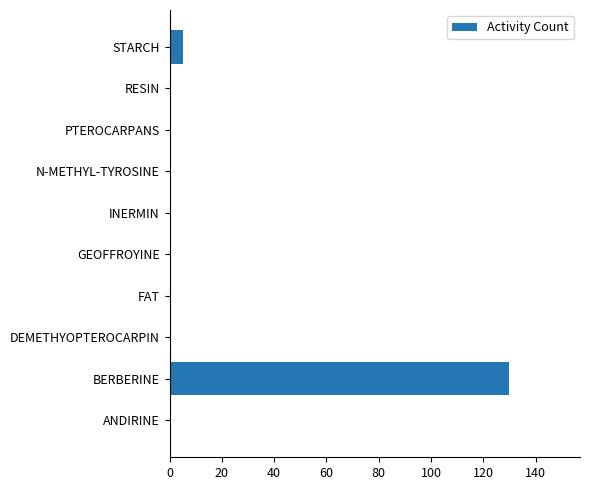

What is the sum of all values?

135